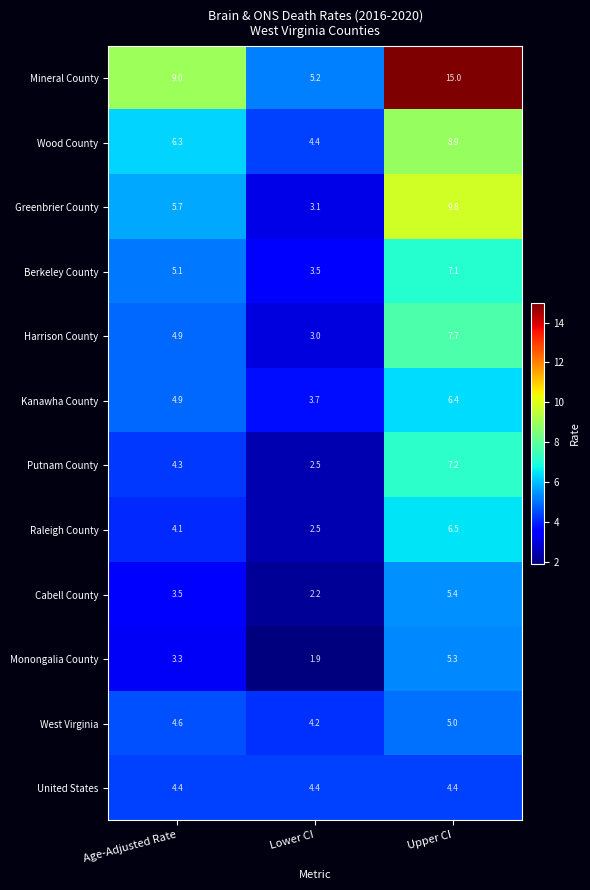

The West Virginia series shows 5.0 at Upper CI. True or false?

True